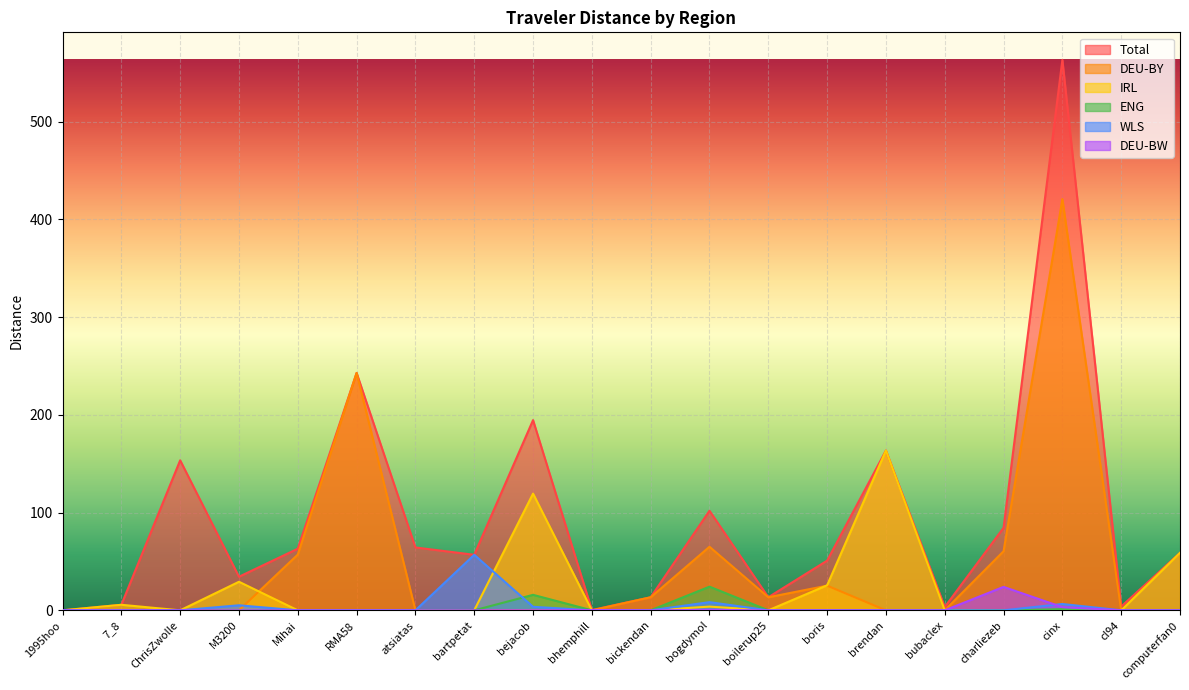

How many distinct data groups are displayed?

6